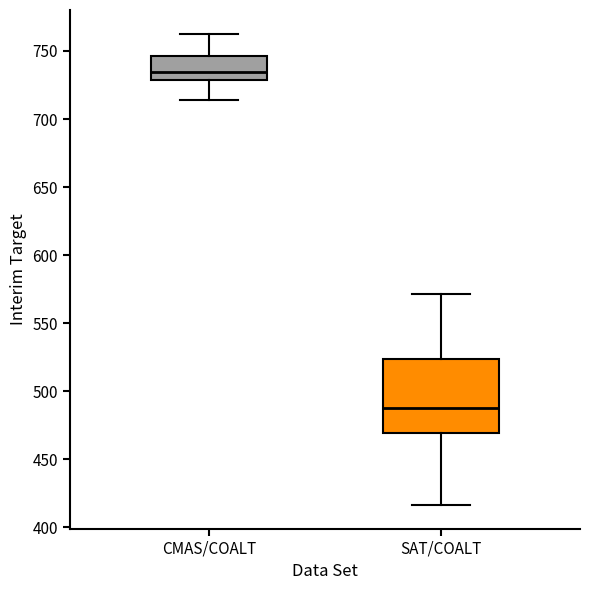

Where is the lower edge of the box for SAT/COALT on the y-axis? The values are not printed on the chart, so give them approximately, as read against the axis.

470